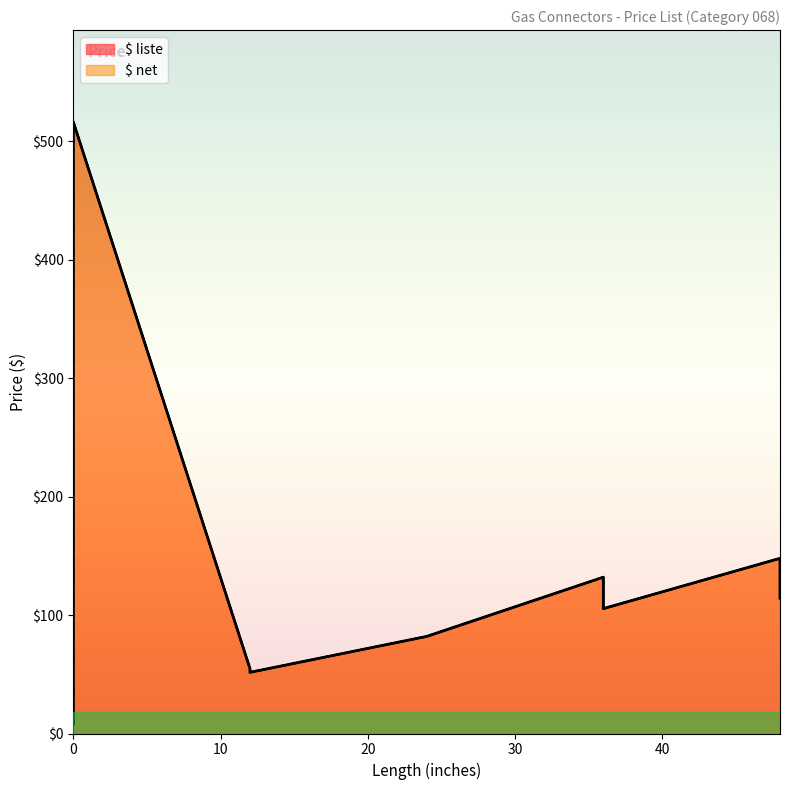

True or false: $ net and $ liste intersect in this chart.

False